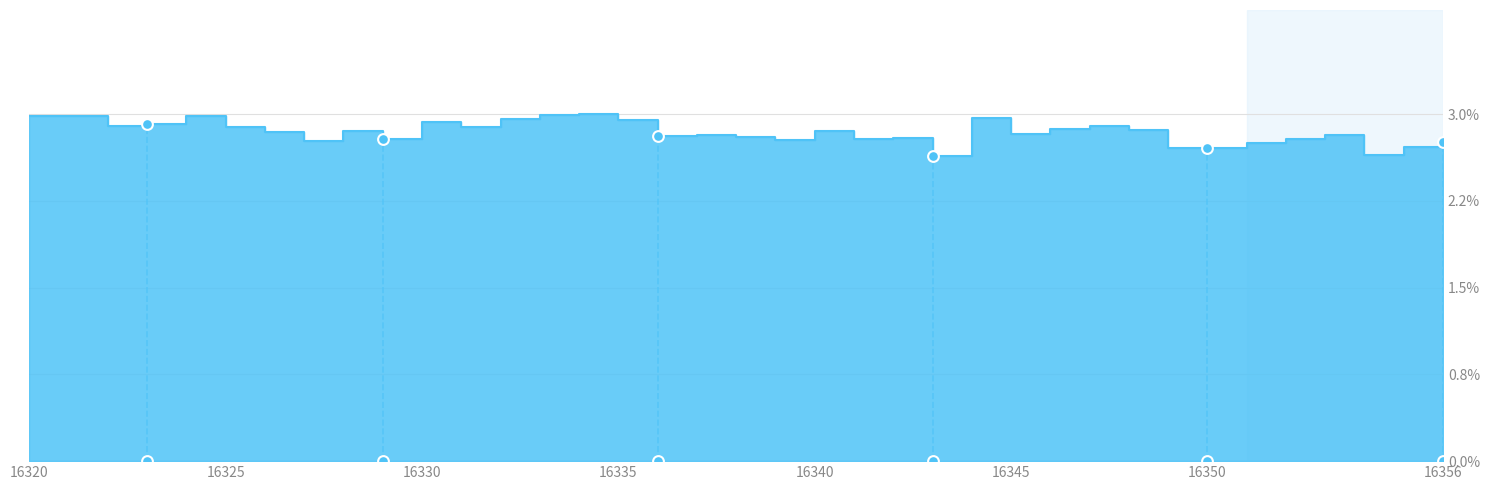

Between 16351 and 16329, which is larger?

16329